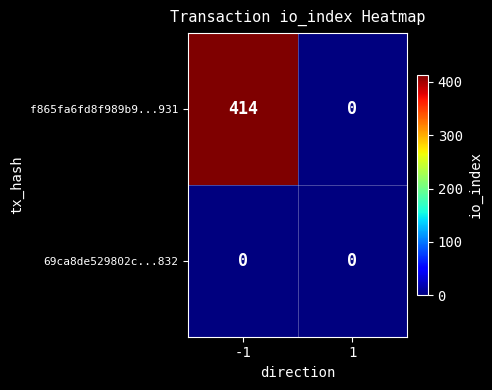

Reading left to right, transcribe all the data shown in this chart.

f865fa6fd8f989b9...931: 414	0
69ca8de529802c...832: 0	0